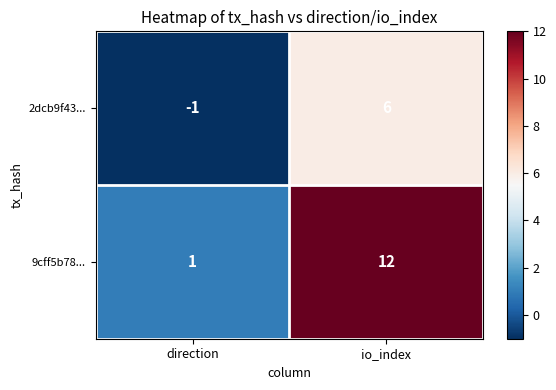

Reading right to left, list all the values displayed in this chart.

2dcb9f43...: 6	-1
9cff5b78...: 12	1